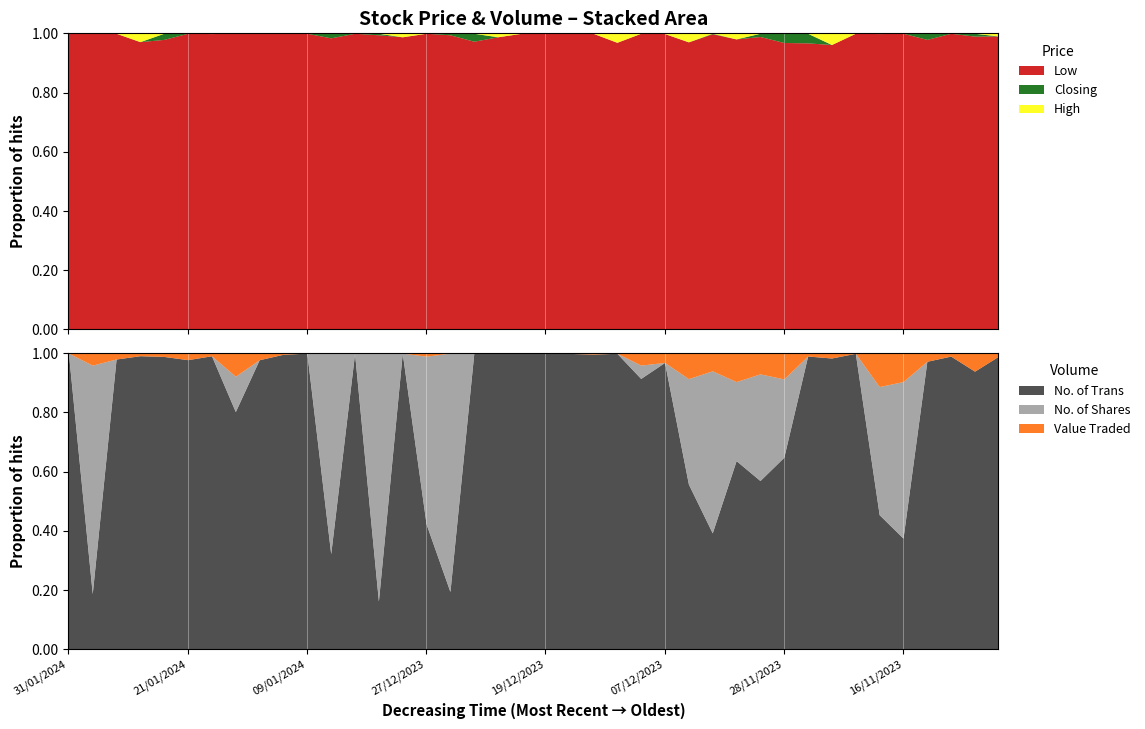

List the series in order of their overall mean, lowest first.

Low, Closing, High